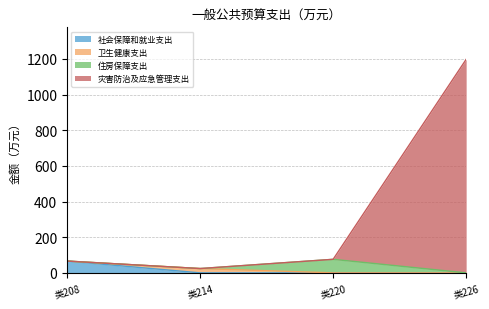

At which category is the sum across all series the highest?

类226